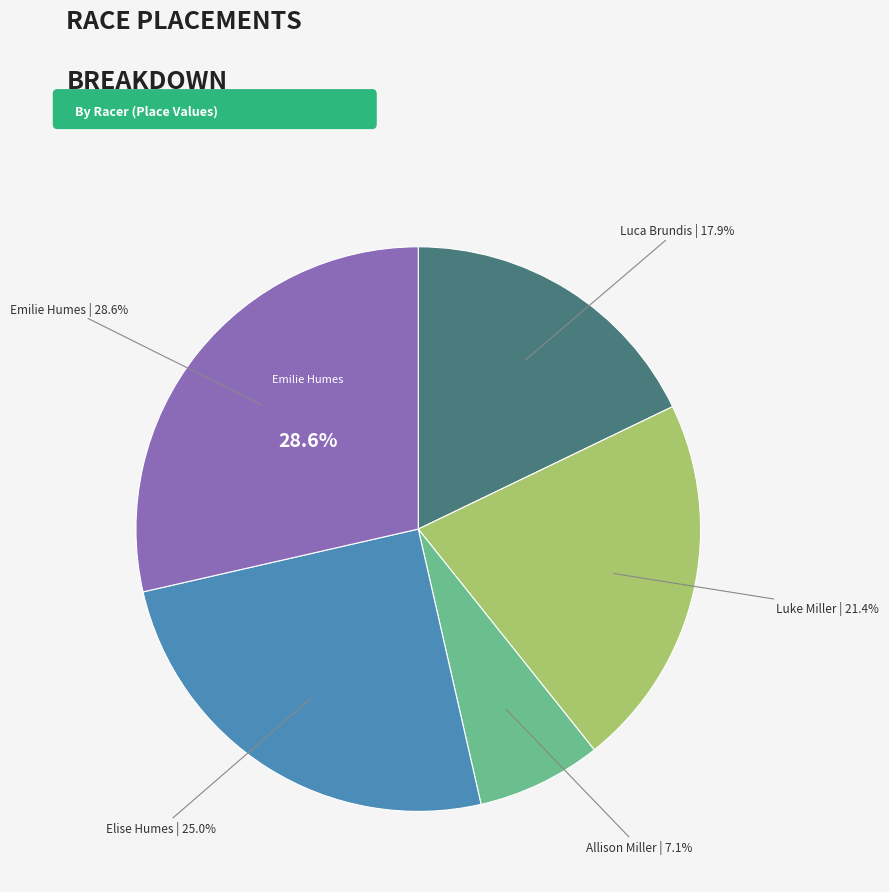

Is it true that Emilie Humes is 29% of the pie?

True